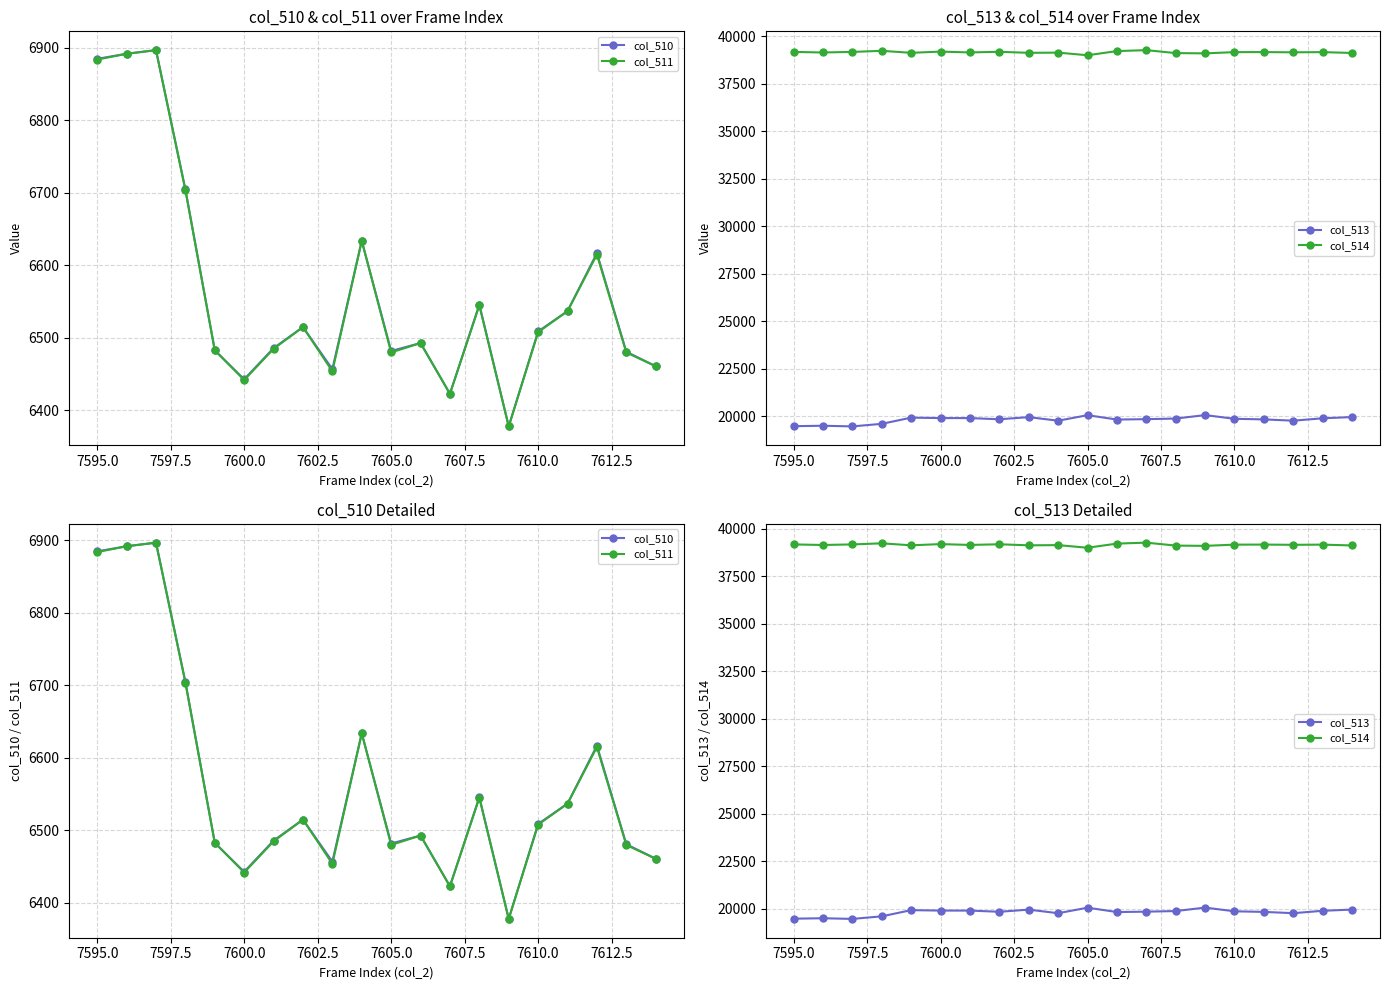

Count the number of categories in the chart.

20